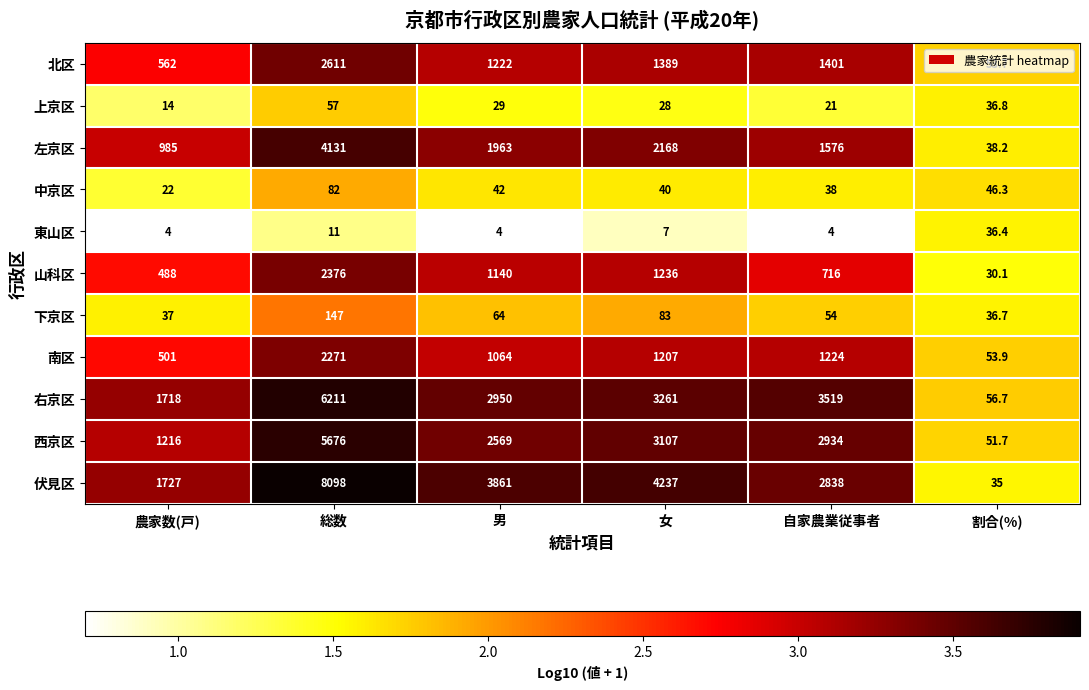

How many data points does each series have?

6